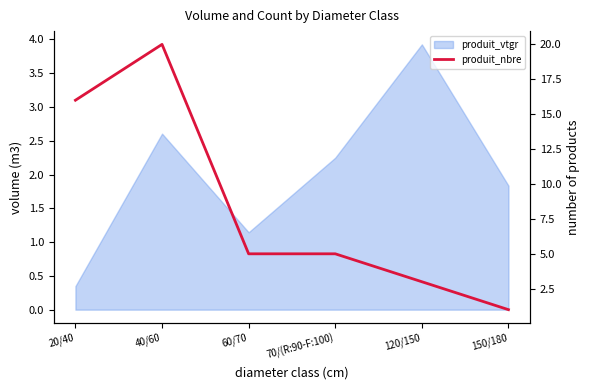

Where does the data first go above 5?

20/40